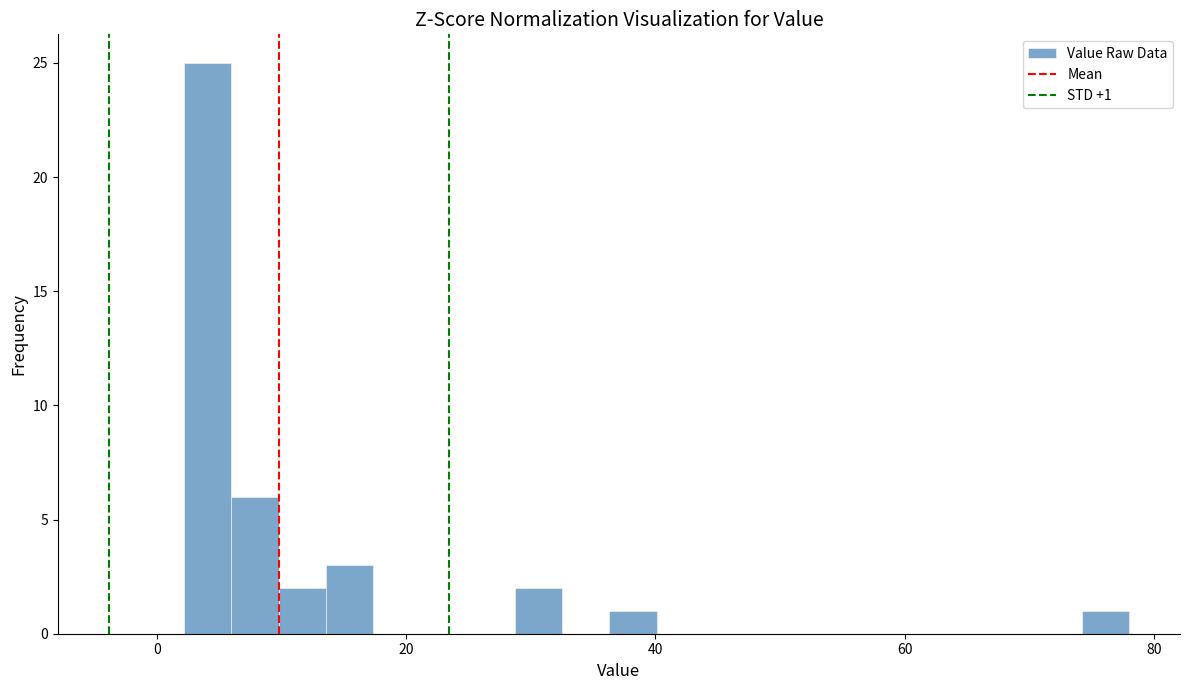

Around what value on the x-axis is the tallest bar? Give the approximate position of its centre, as read against the axis.

4